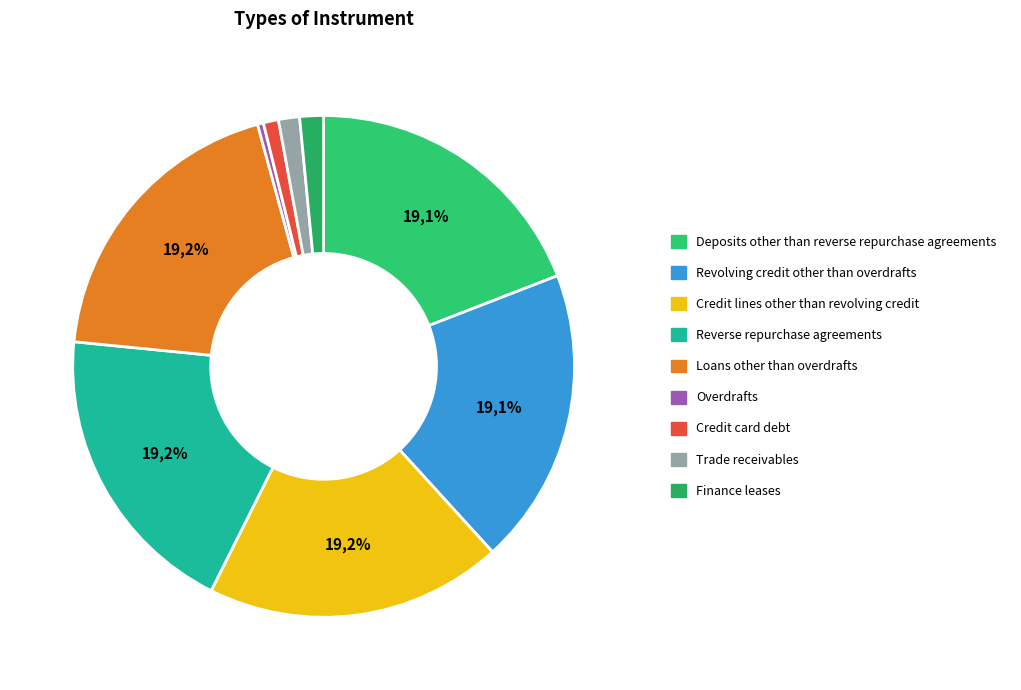

Between Deposits other than reverse repurchase agreements and Finance leases, which is larger?

Deposits other than reverse repurchase agreements